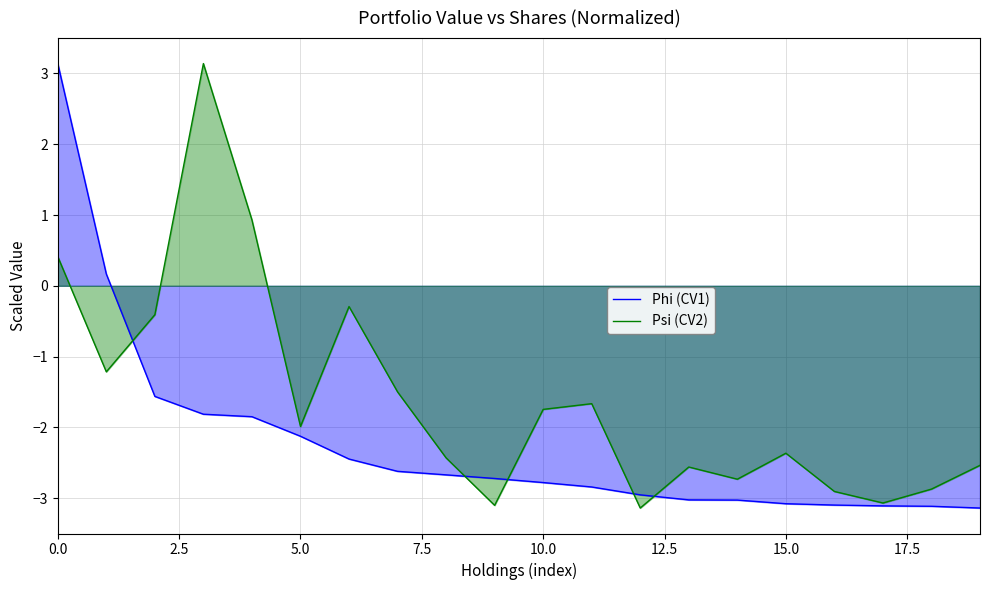

Which series has the largest total across all categories?

Psi (CV2)